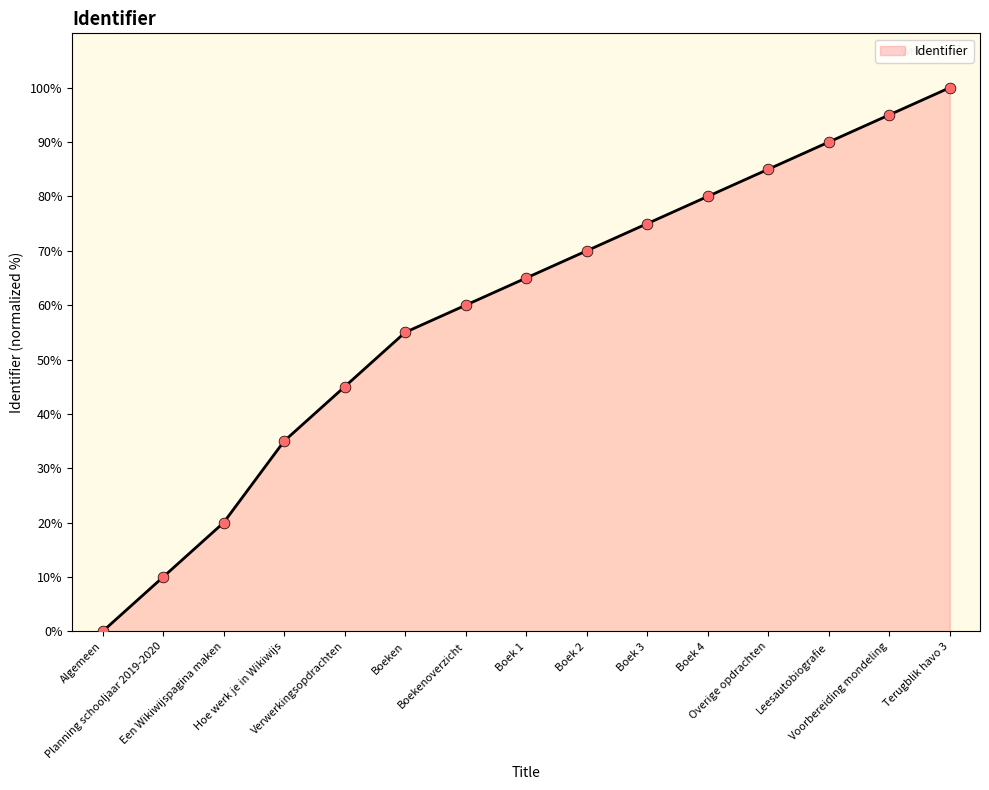

Between Boek 1 and Boekenoverzicht, which is larger?

Boek 1